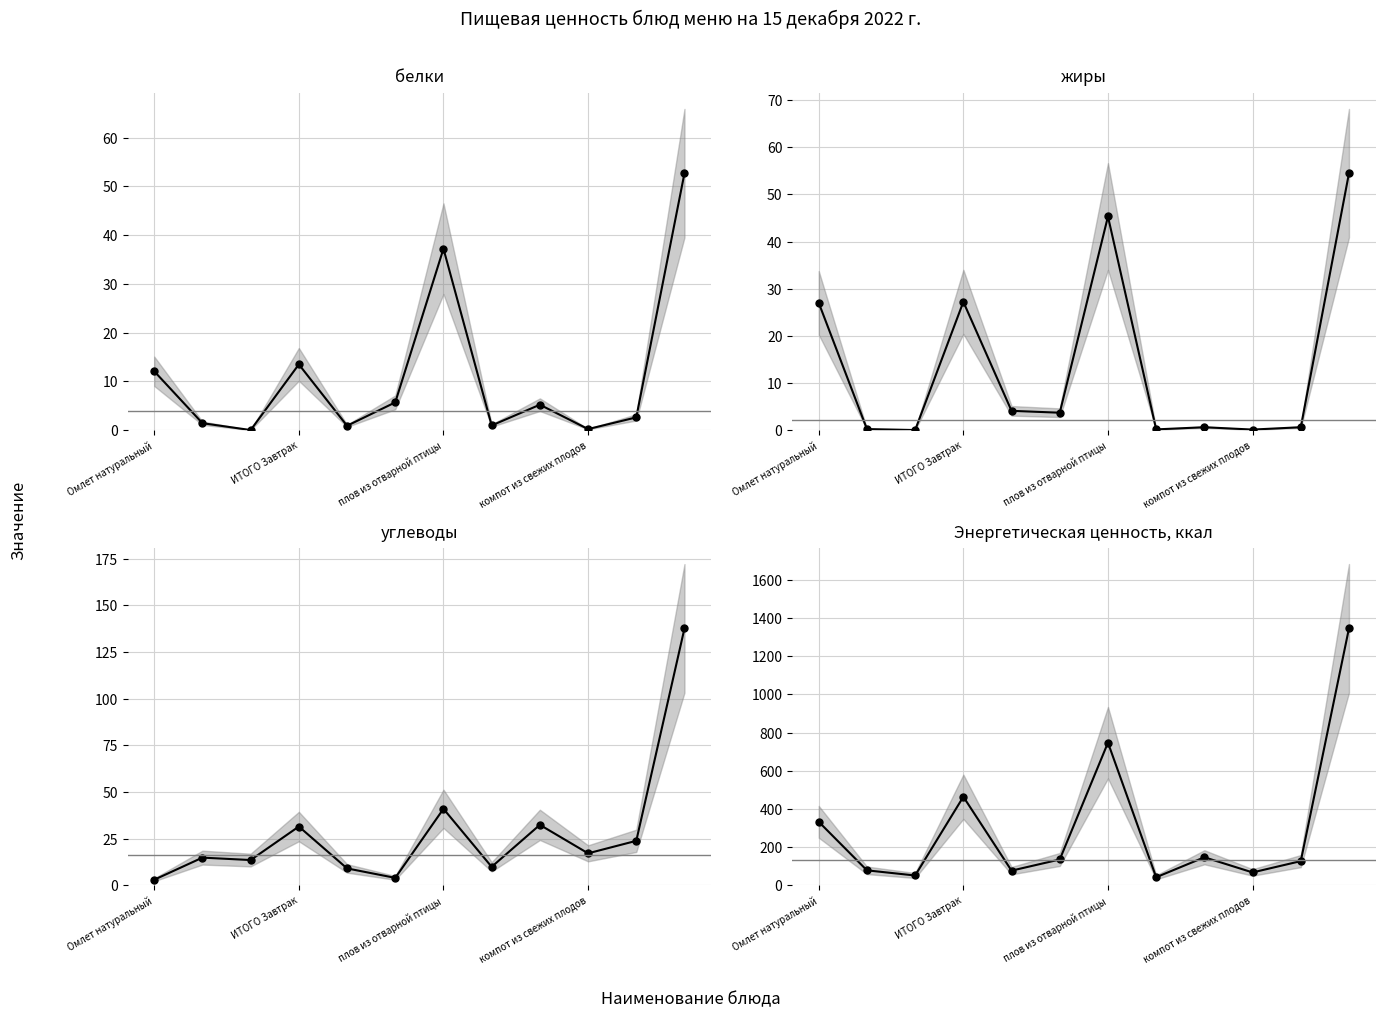

Does the chart display data point markers on the line(s)?

Yes